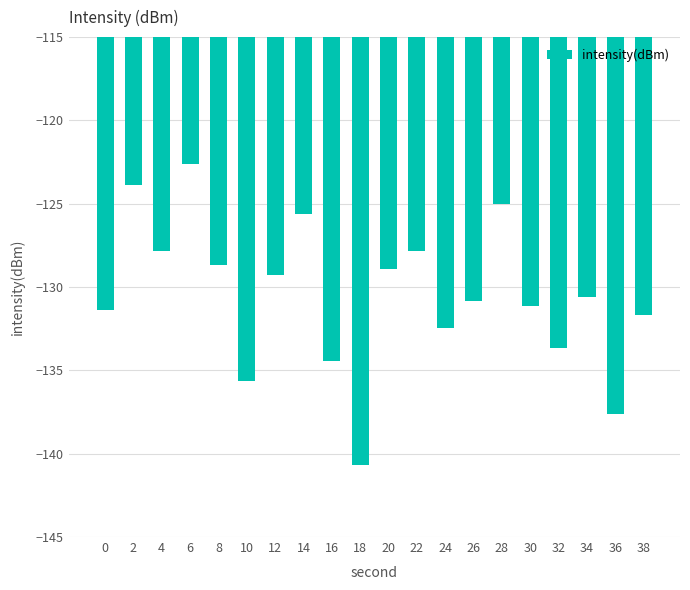

What is the value of the 18th bar from the left?

-130.6